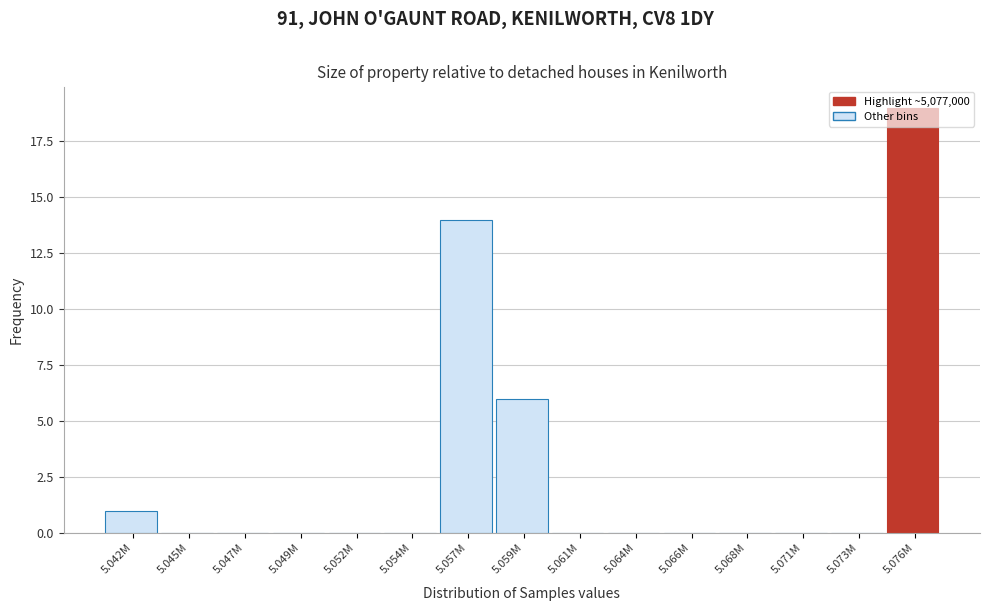

Read the value at 5.076M.

19